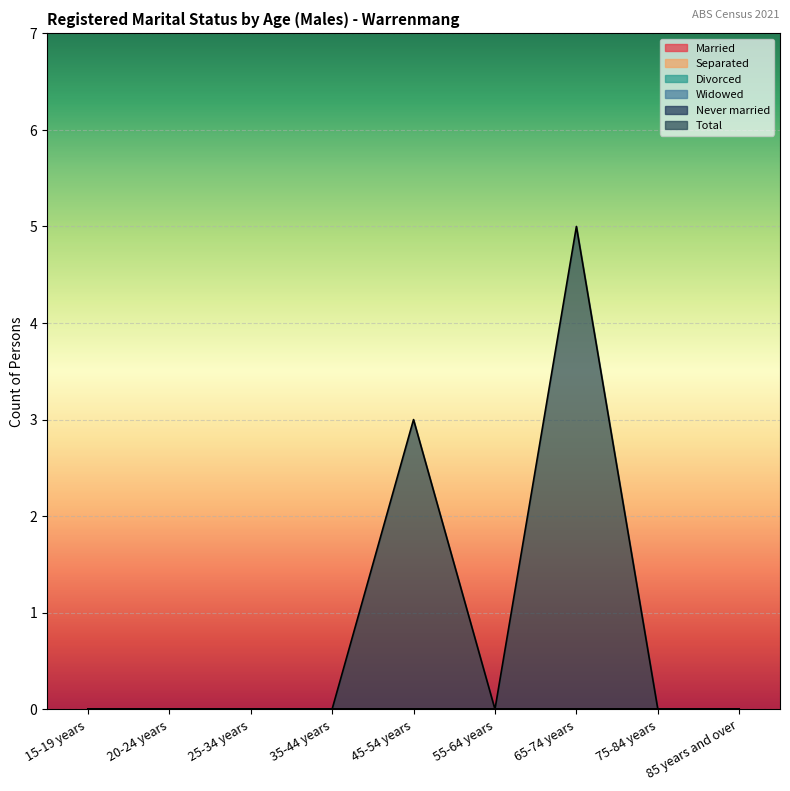

What is the greatest value displayed?

5